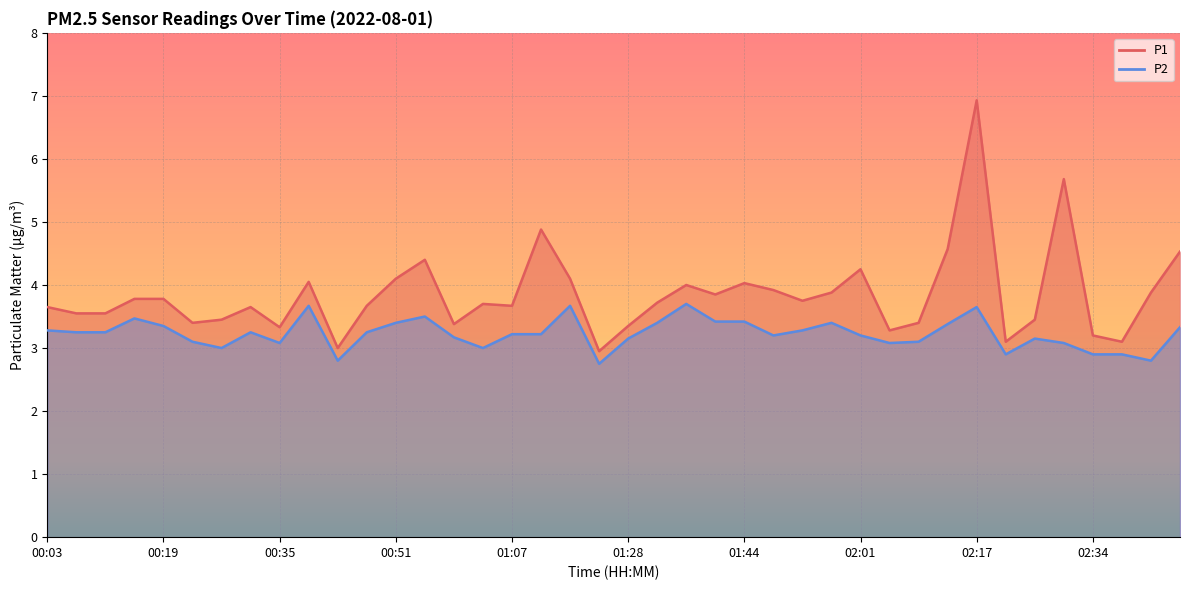

What is the sum of the P1 values at 00:07 and 01:24?

6.5